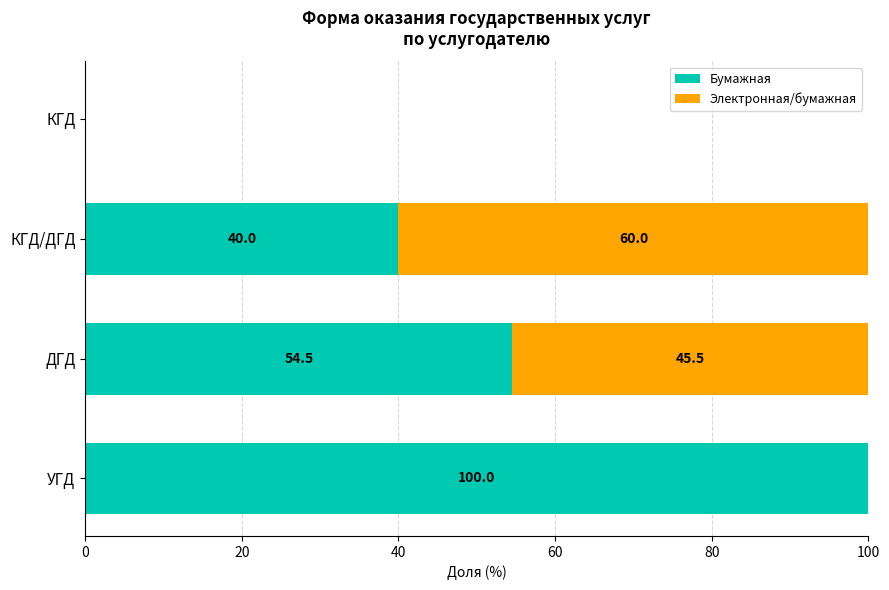

What is the sum of the Бумажная values at КГД/ДГД and УГД?

140.0